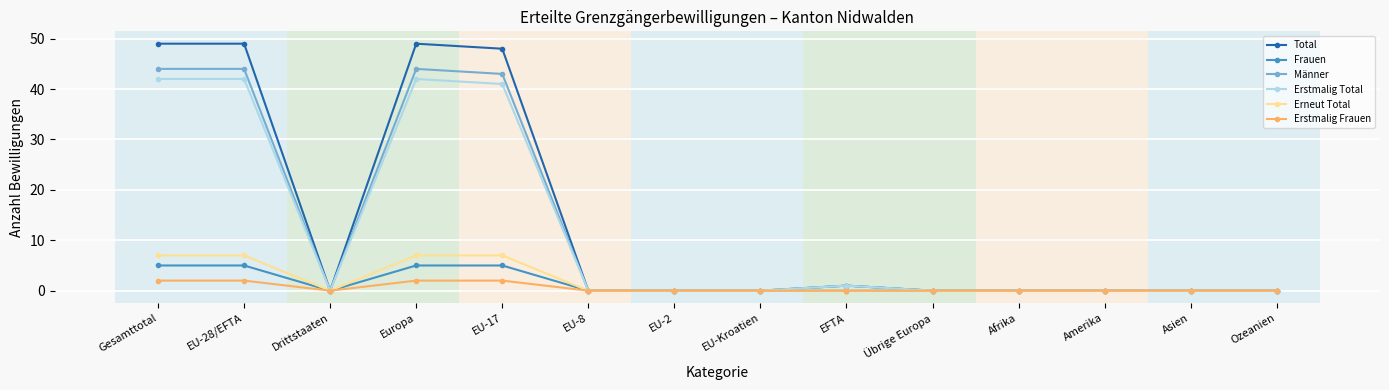

What is the label of the 2nd point from the left?

EU-28/EFTA